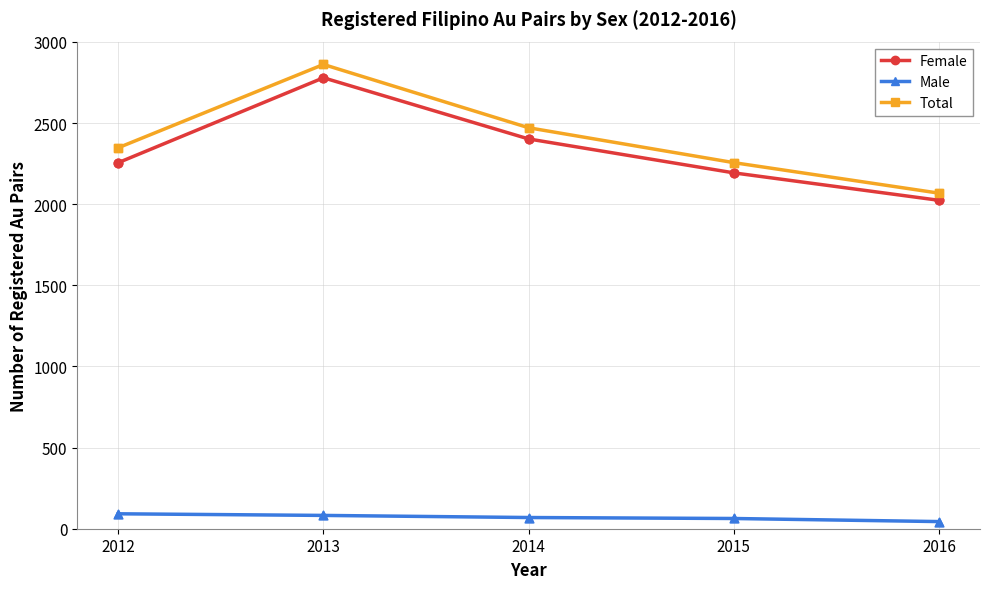

At which category is the sum across all series the highest?

2013